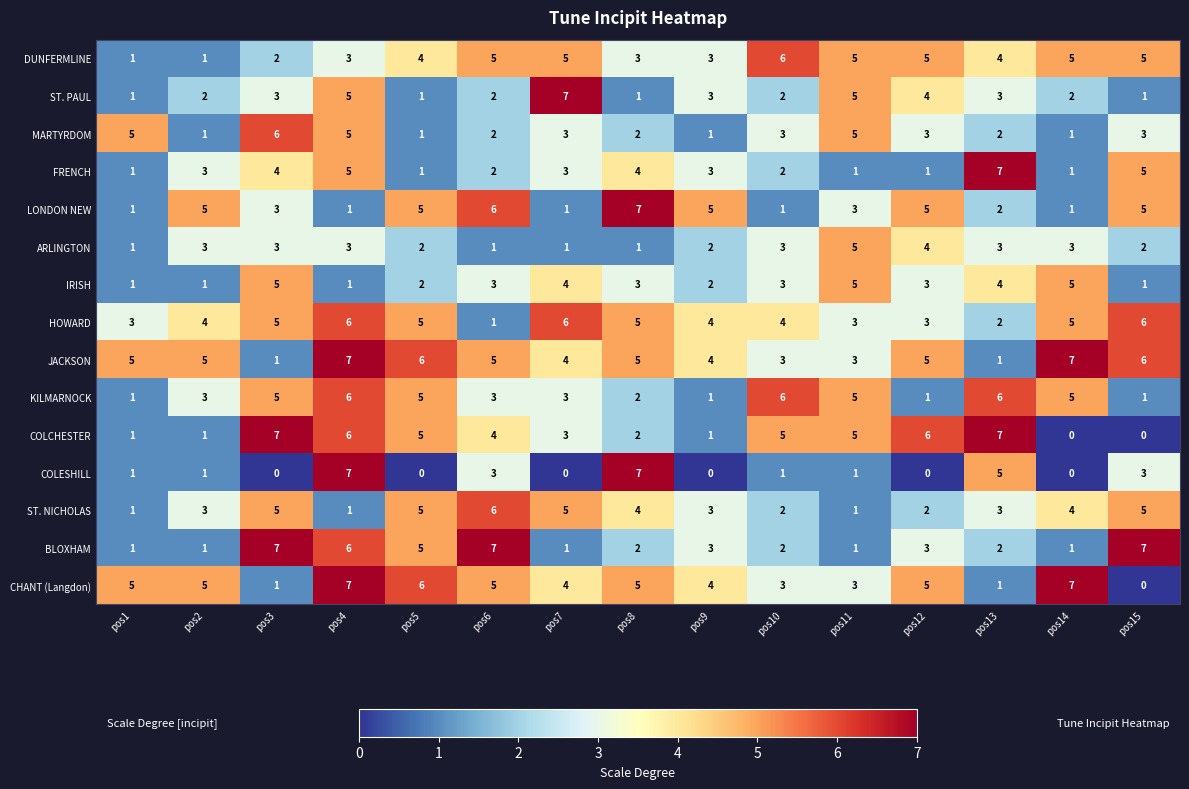

Which series changed the most between pos4 and pos5?

COLESHILL